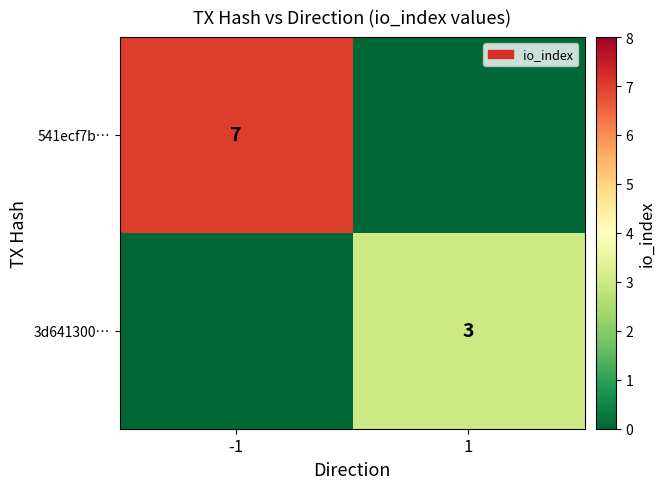

What is the maximum value shown in the chart?

7